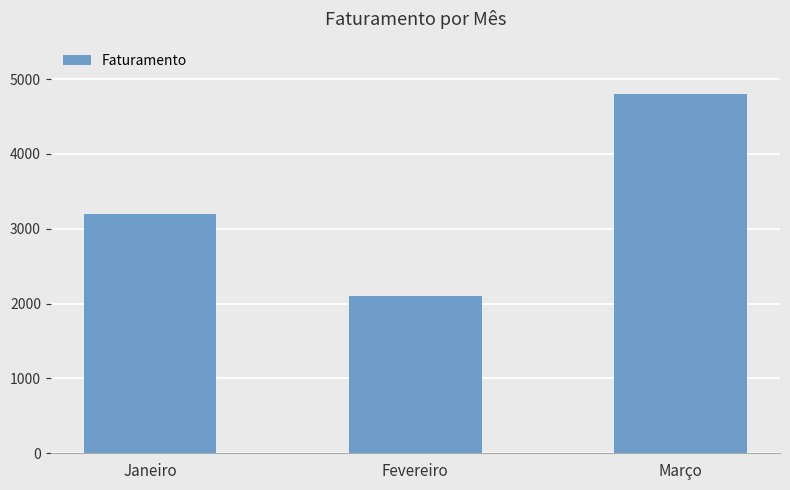

Is it true that the value at Fevereiro is 2100?

True